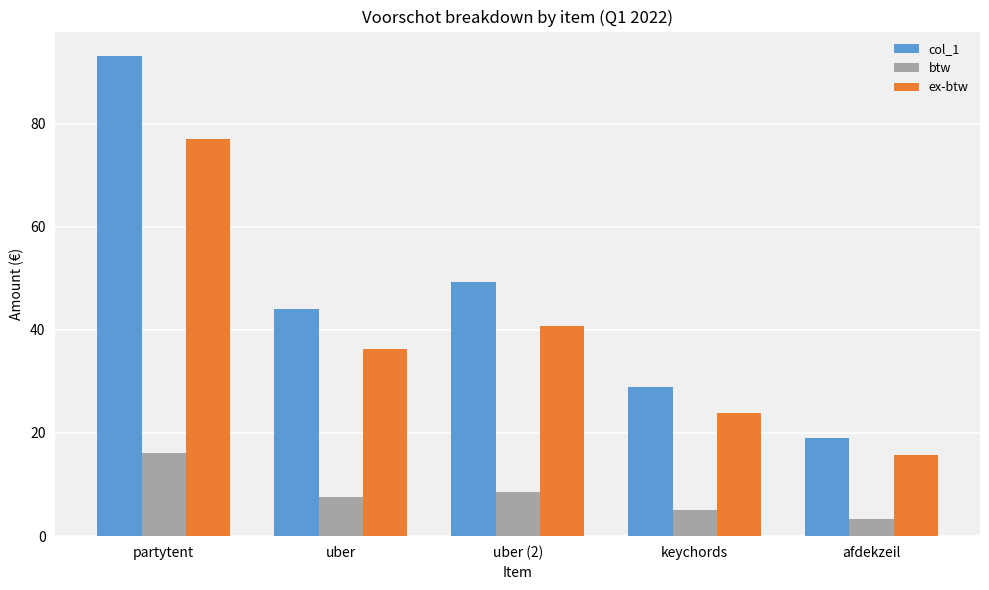

What is the total value across all series at uber?

87.9